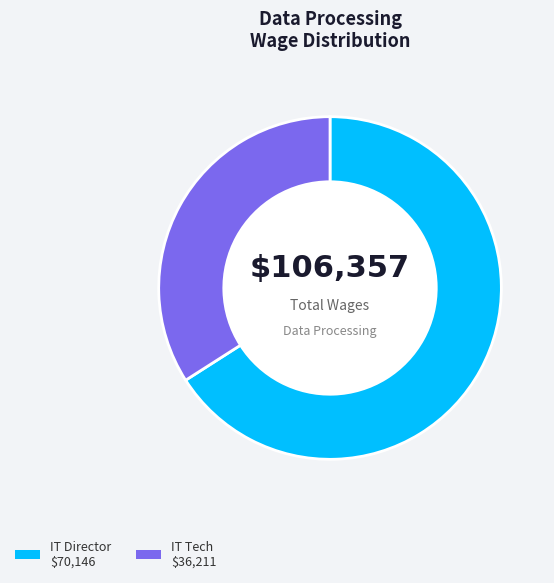

Is there a majority slice in this chart?

Yes